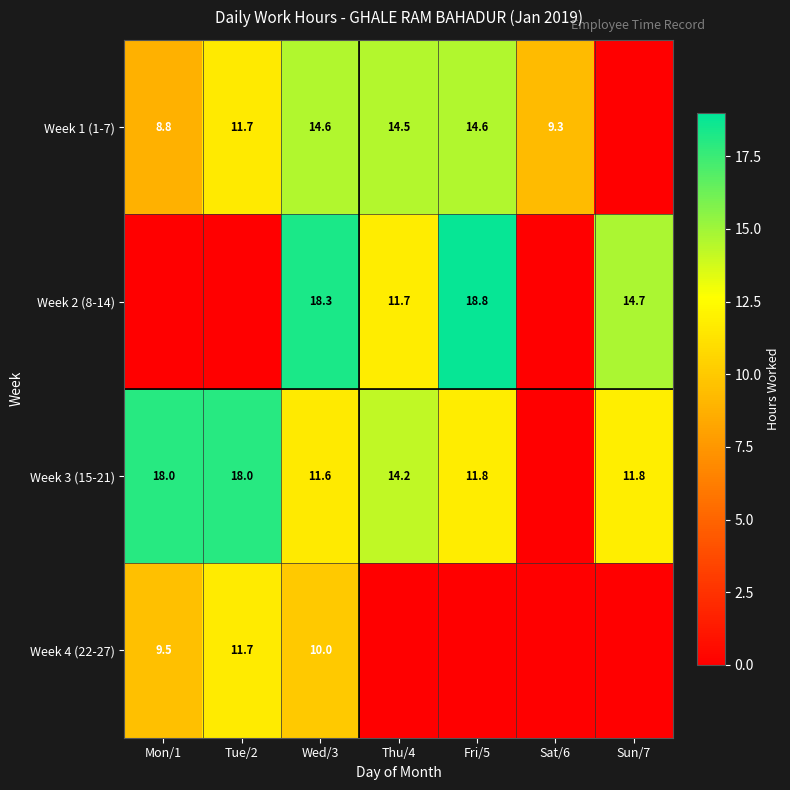

What is the sum of the Week 3 (15-21) values at Sun/7 and Fri/5?

23.6